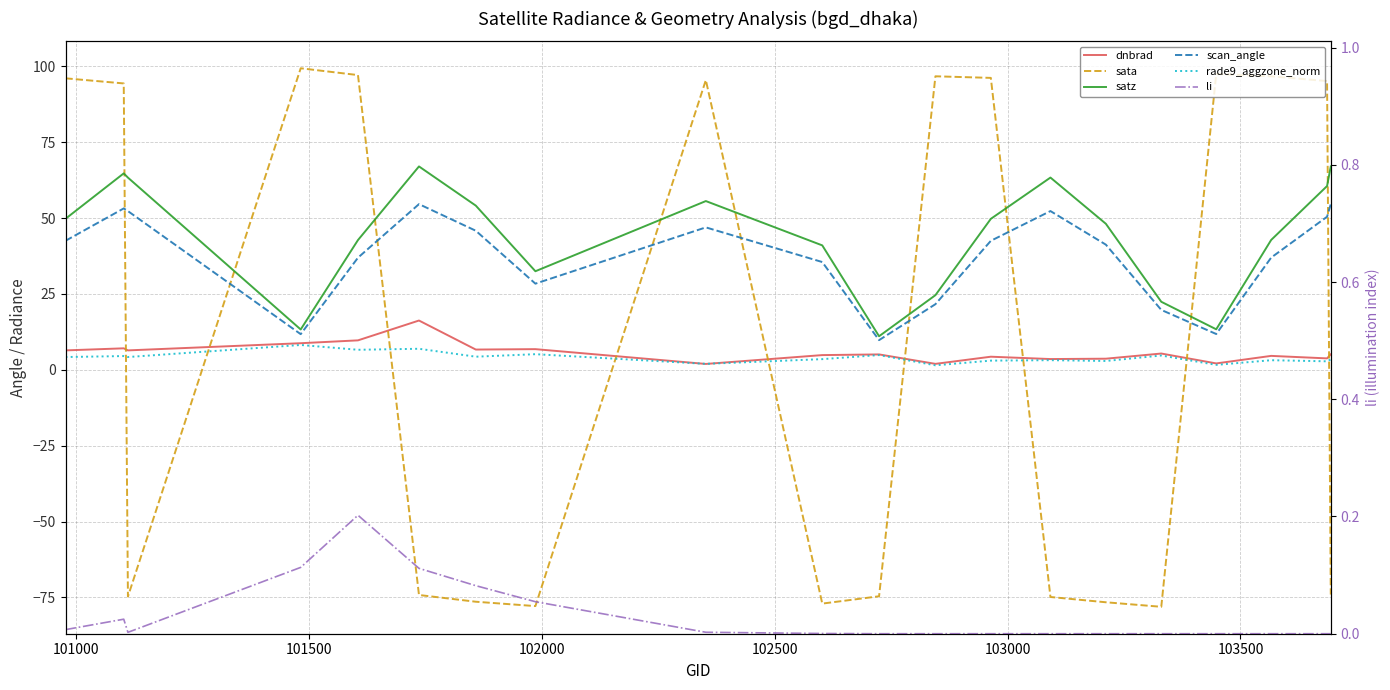

What position from the right is 102000?

17